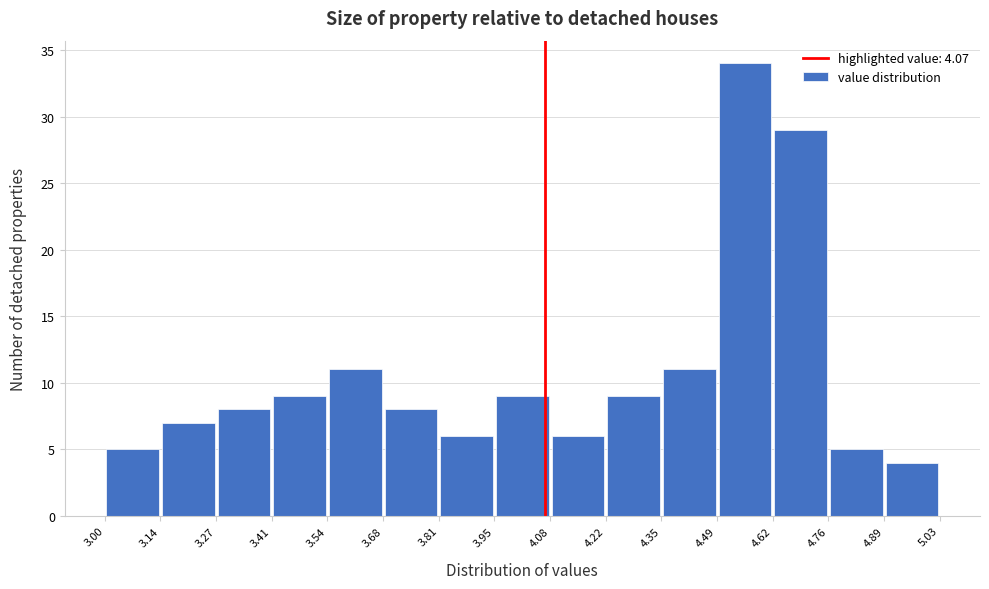

Reading left to right, transcribe this chart: for each bar, give the range it covers on the x-axis and its height. The values are not printed on the chart, so give them approximately, as read against the axis.

3.00 to 3.14: 5
3.14 to 3.27: 7
3.27 to 3.41: 8
3.41 to 3.54: 9
3.54 to 3.68: 11
3.68 to 3.81: 8
3.81 to 3.95: 6
3.95 to 4.08: 9
4.08 to 4.22: 6
4.22 to 4.35: 9
4.35 to 4.49: 11
4.49 to 4.62: 34
4.62 to 4.76: 29
4.76 to 4.89: 5
4.89 to 5.03: 4